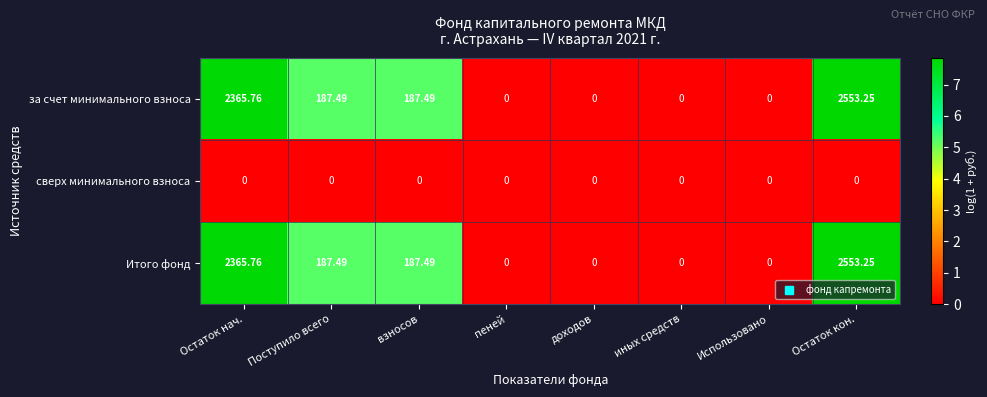

At which category is the sum across all series the highest?

Остаток кон.